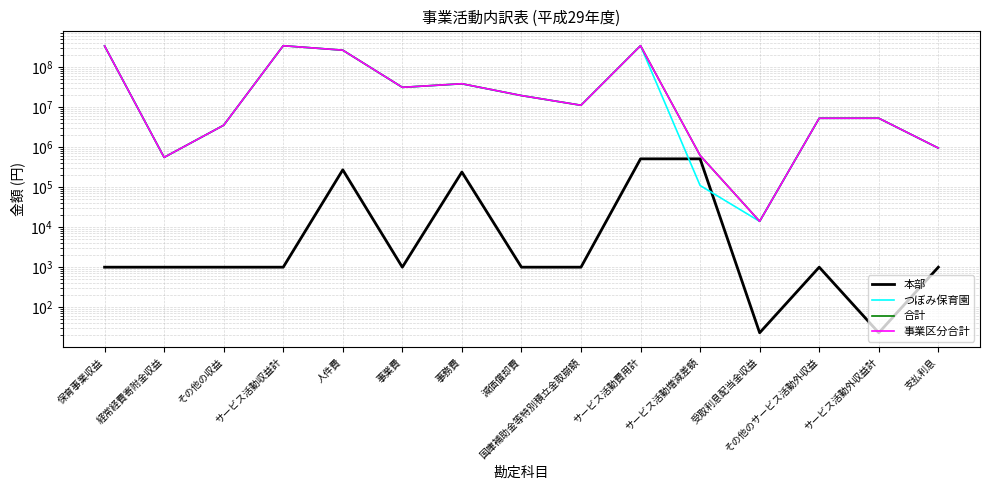

Is this an area chart (filled region under the line)?

No